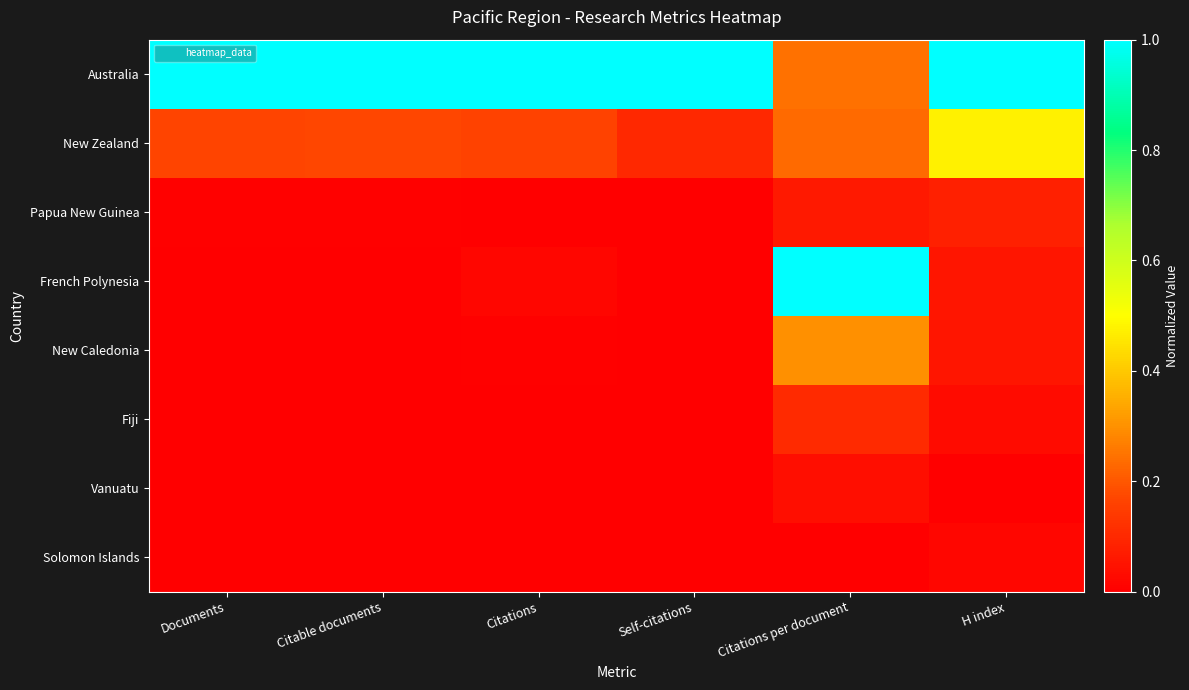

Reading right to left, extract all data points from this chart.

Solomon Islands: H index=0.0	Citations per document=0.0	Self-citations=0.0	Citations=0.0	Citable documents=0.0	Documents=0.0
Vanuatu: H index=0.0	Citations per document=0.0	Self-citations=0.0	Citations=0.0	Citable documents=0.0	Documents=0.0
Fiji: H index=0.0	Citations per document=0.1	Self-citations=0.0	Citations=0.0	Citable documents=0.0	Documents=0.0
New Caledonia: H index=0.1	Citations per document=0.3	Self-citations=0.0	Citations=0.0	Citable documents=0.0	Documents=0.0
French Polynesia: H index=0.1	Citations per document=1.0	Self-citations=0.0	Citations=0.0	Citable documents=0.0	Documents=0.0
Papua New Guinea: H index=0.1	Citations per document=0.1	Self-citations=0.0	Citations=0.0	Citable documents=0.0	Documents=0.0
New Zealand: H index=0.5	Citations per document=0.2	Self-citations=0.1	Citations=0.2	Citable documents=0.2	Documents=0.2
Australia: H index=1.0	Citations per document=0.2	Self-citations=1.0	Citations=1.0	Citable documents=1.0	Documents=1.0